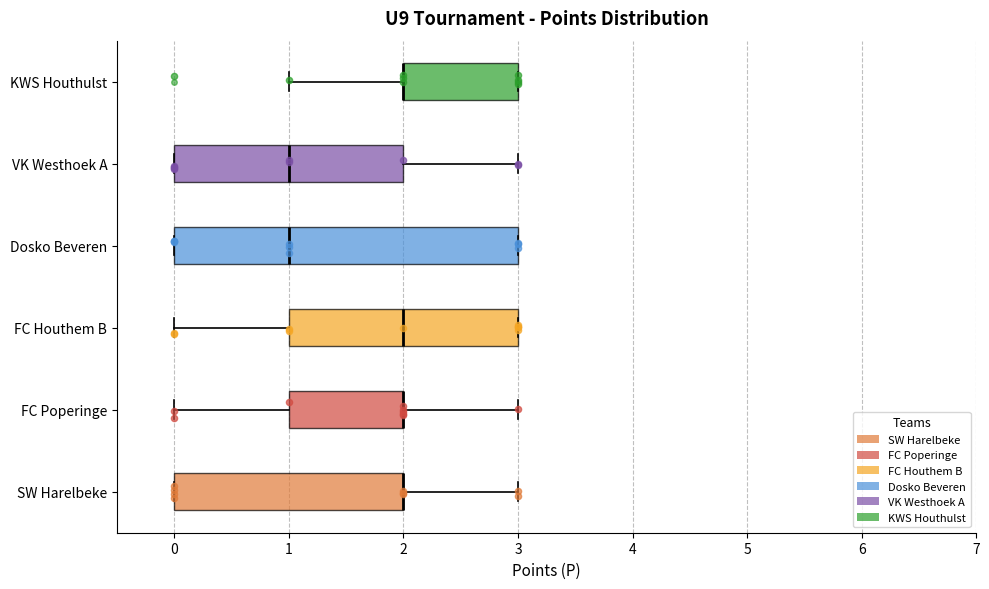

Reading bottom to top, read every box against the x-axis: the position of its median line, the range the box covers, and the ends of its whiskers. The values are not printed on the chart, so give them approximately, as read against the axis.

SW Harelbeke: median 2 (drawn on the box's right edge), box 0 to 2, whiskers 0 to 3
FC Poperinge: median 2 (drawn on the box's right edge), box 1 to 2, whiskers 0 to 3
FC Houthem B: median 2, box 1 to 3, whiskers 0 to 3
Dosko Beveren: median 1, box 0 to 3, whiskers 0 to 3
VK Westhoek A: median 1, box 0 to 2, whiskers 0 to 3
KWS Houthulst: median 2 (drawn on the box's left edge), box 2 to 3, whiskers 1 to 3